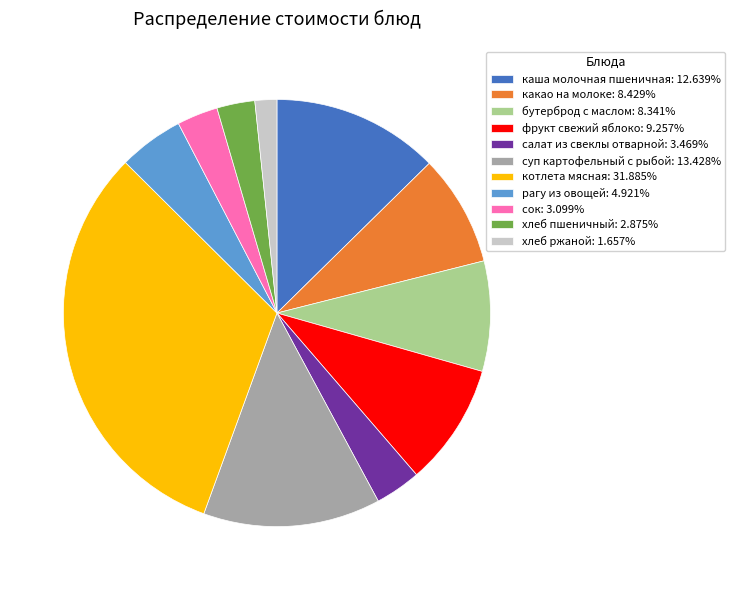

Which category has the biggest portion of the pie?

котлета мясная